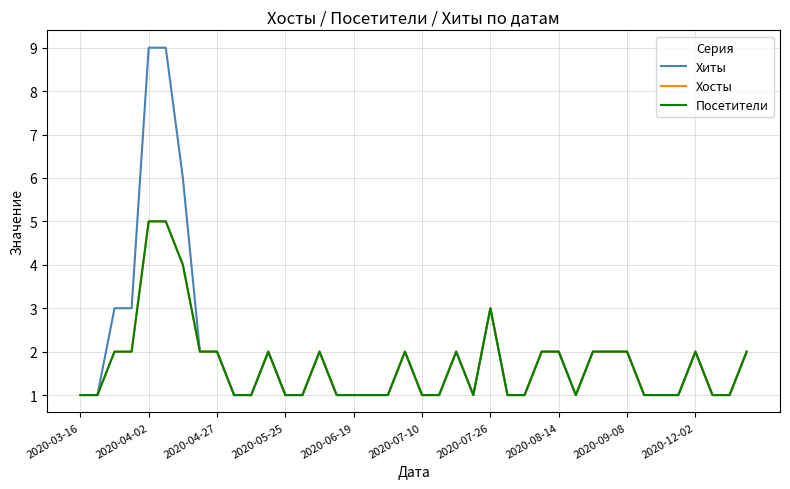

Where is the first local maximum for Хосты?

11